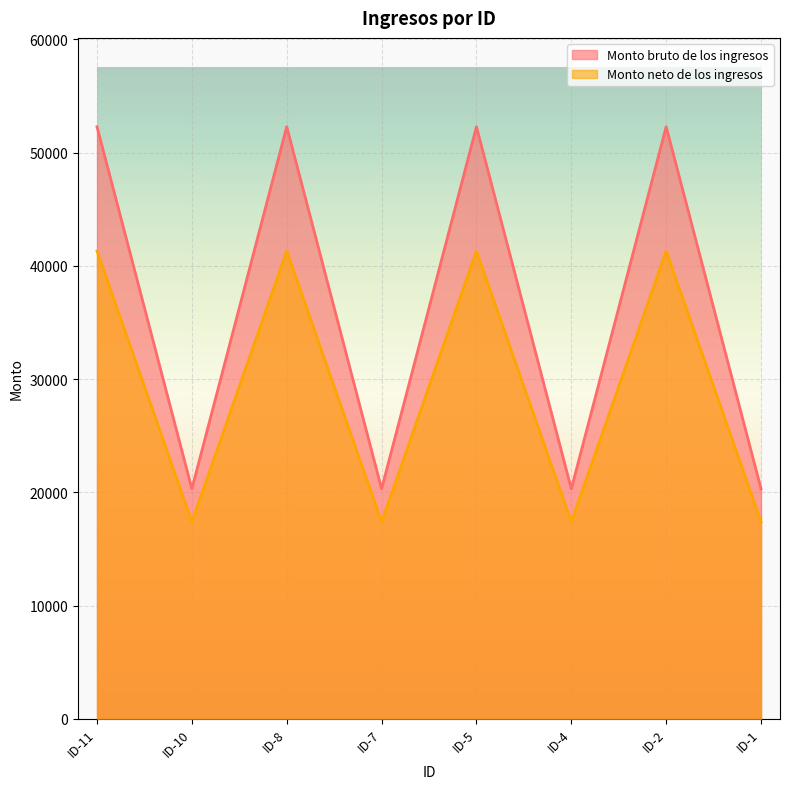

What are all the series names shown in the legend?

Monto bruto de los ingresos, Monto neto de los ingresos